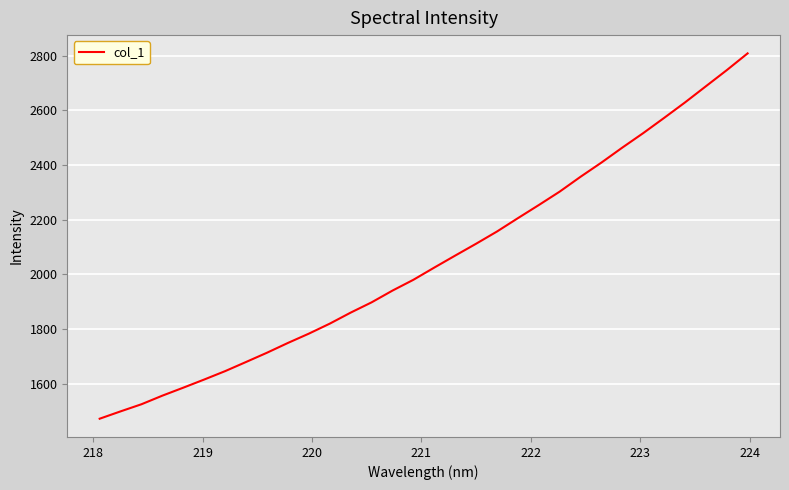

What is the smallest value displayed?

1473.0